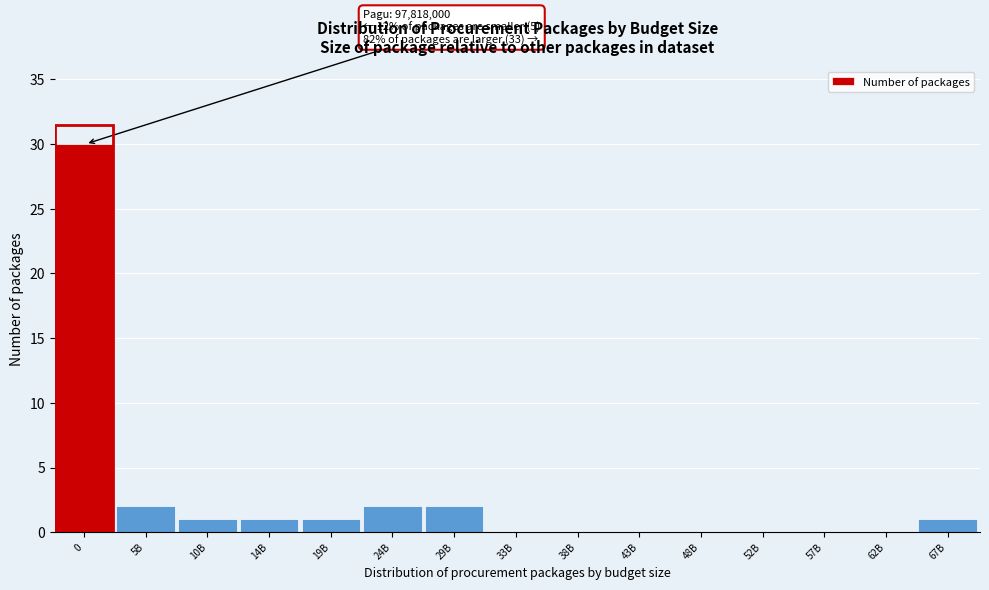

Reading right to left, list all the values displayed in this chart.

67B=1	62B=0	57B=0	52B=0	48B=0	43B=0	38B=0	33B=0	29B=2	24B=2	19B=1	14B=1	10B=1	5B=2	0=30